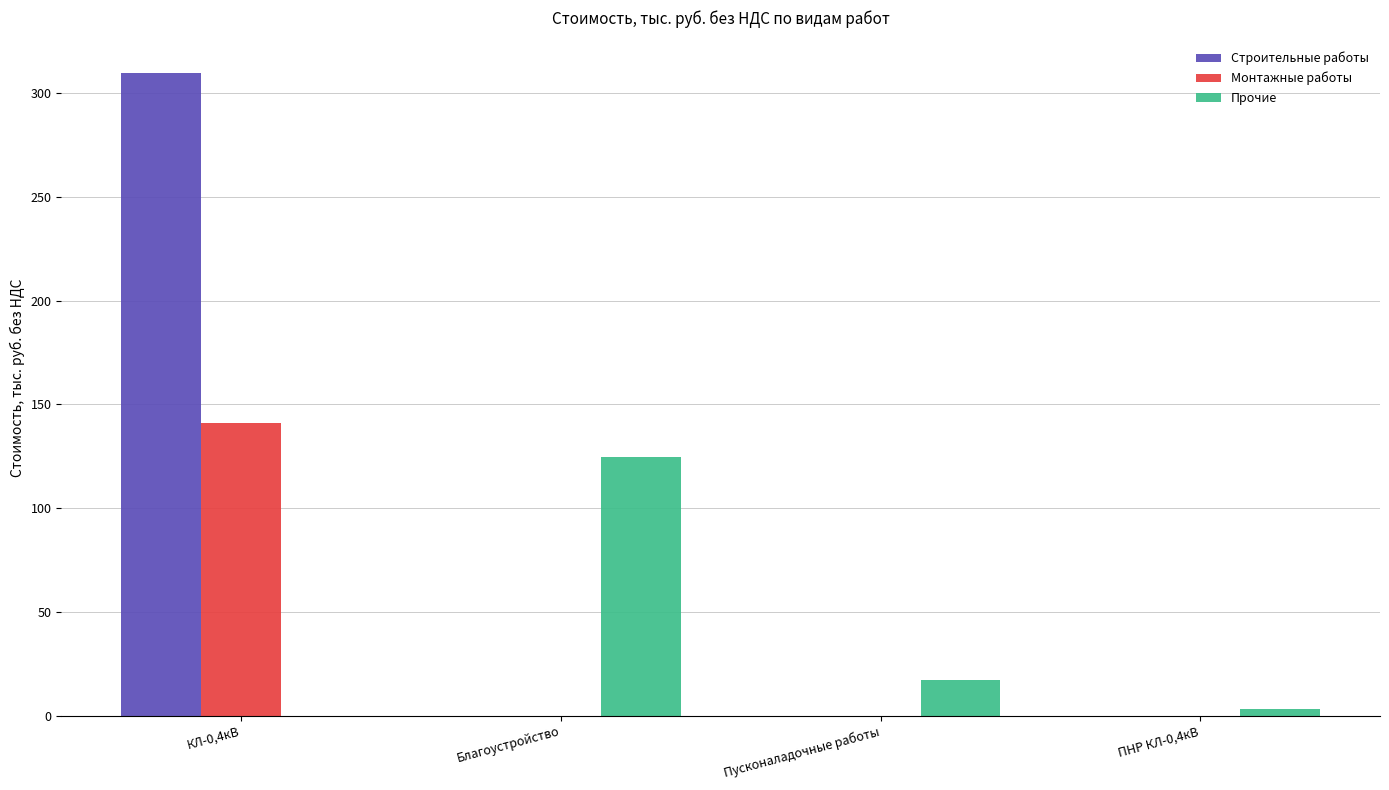

At which category is the sum across all series the highest?

КЛ-0,4кВ